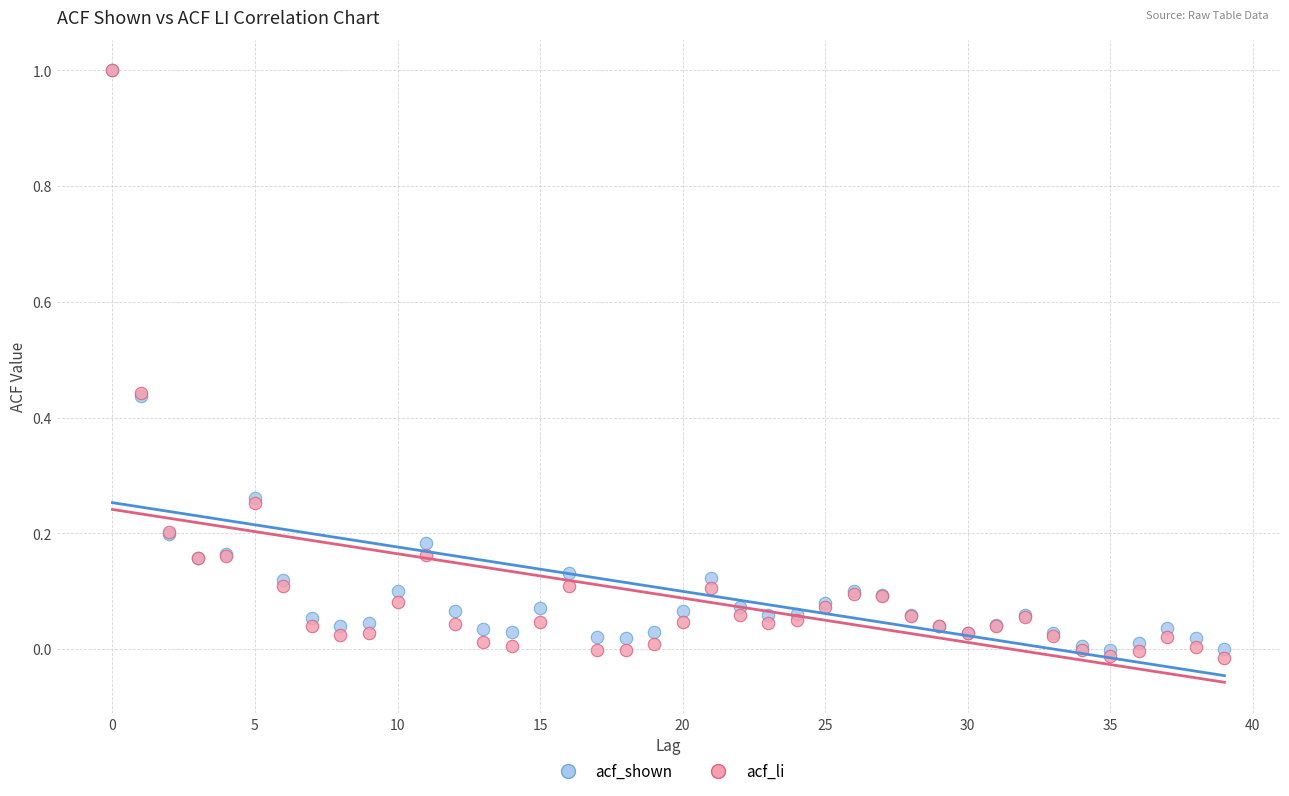

Which series contains the lowest Y value?

acf_li